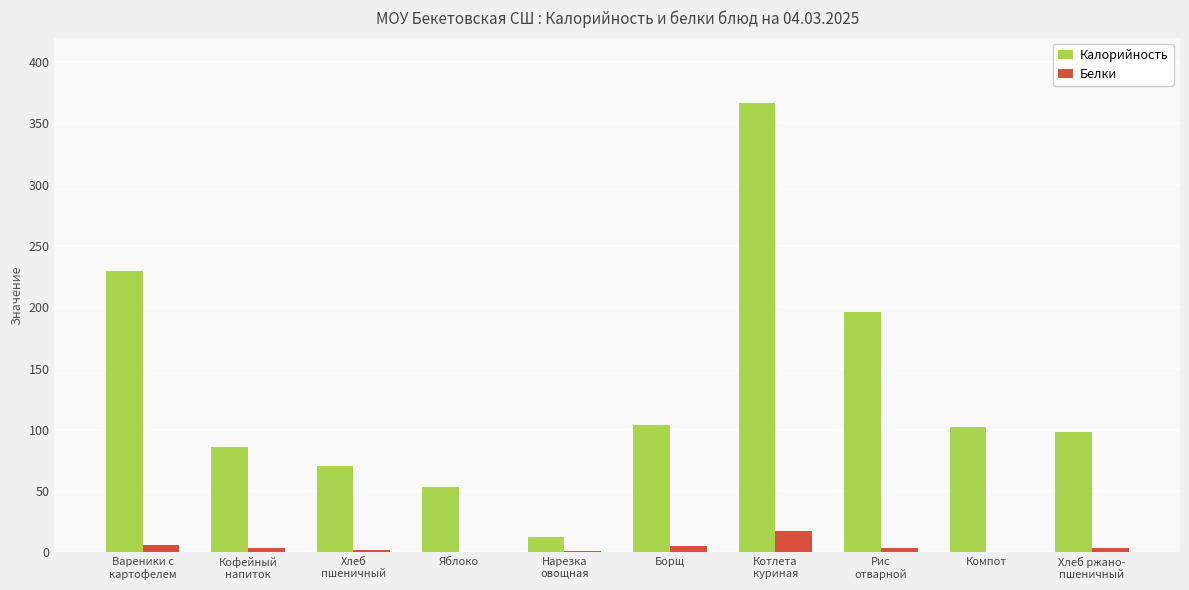

What is the highest value of the Белки series?

17.1